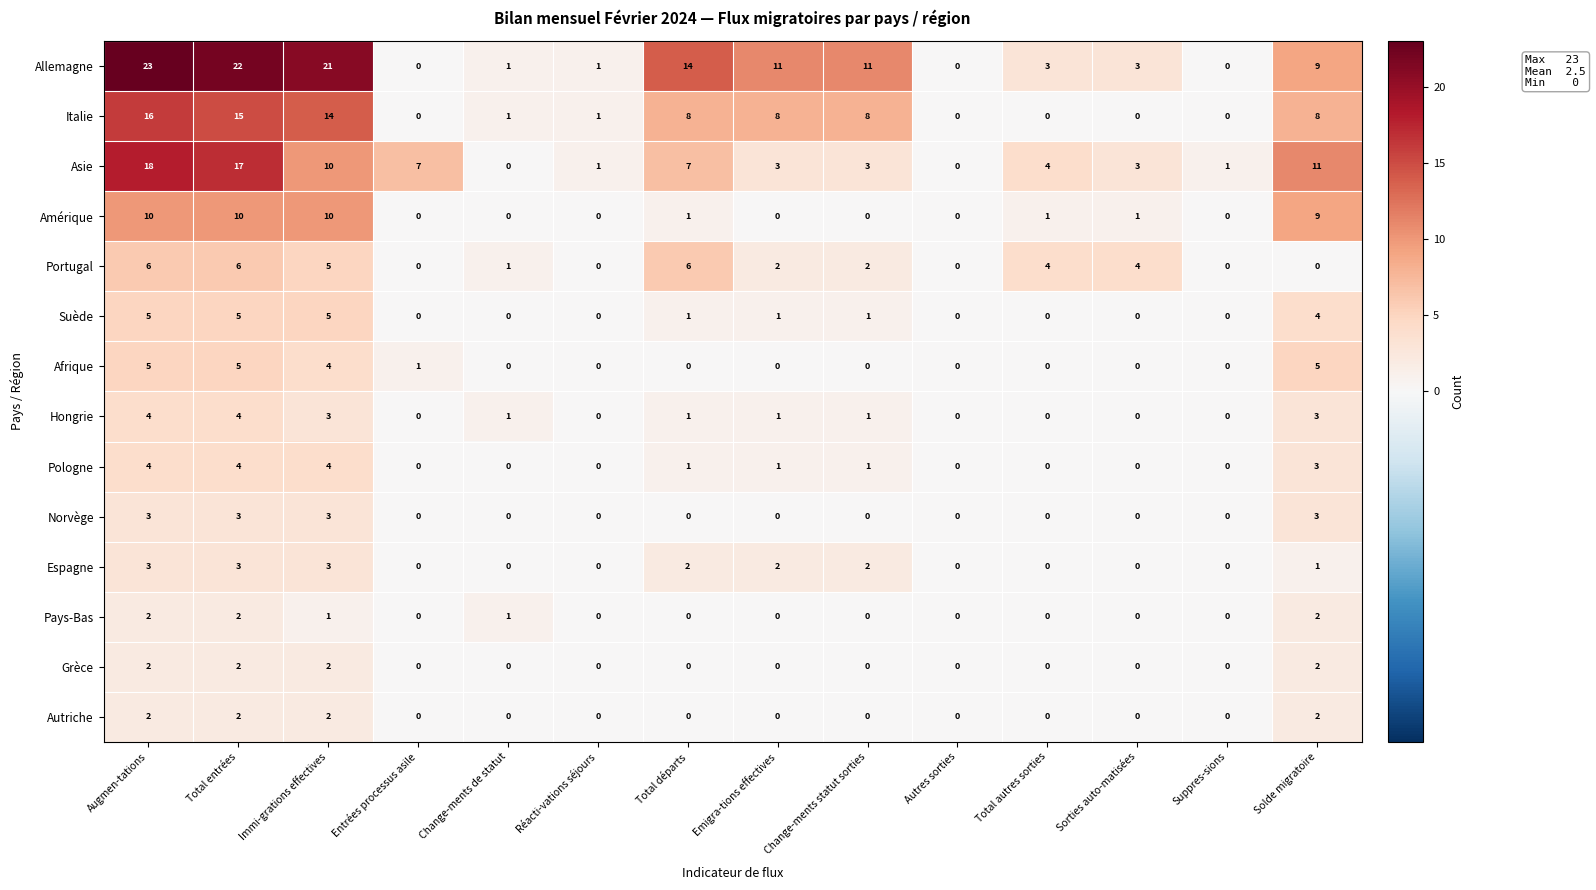

At which category is the sum across all series the highest?

Augmen-tations